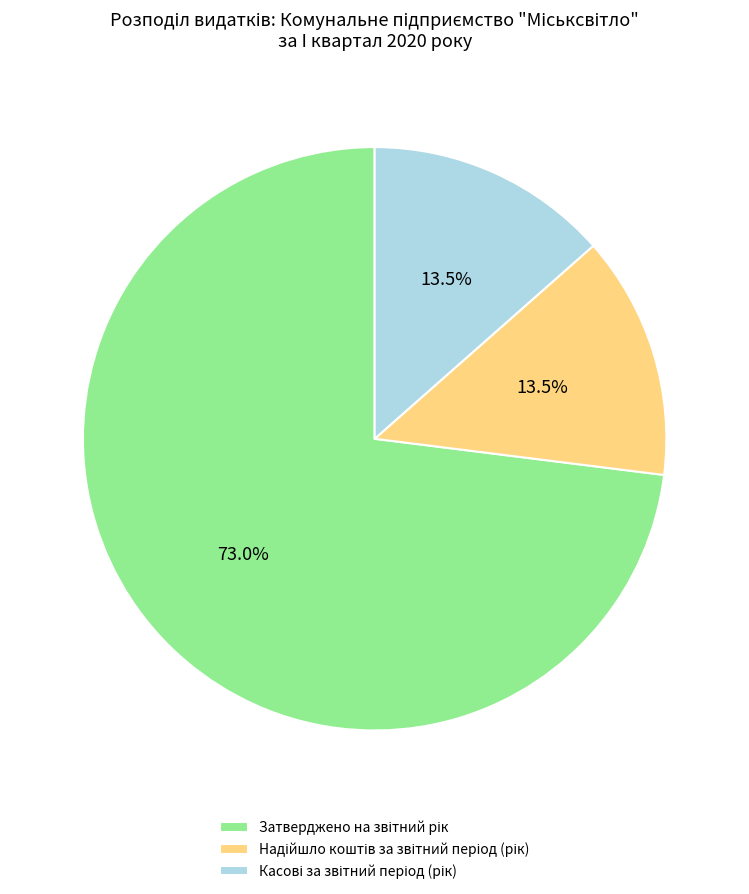

Does any single category account for the majority?

Yes